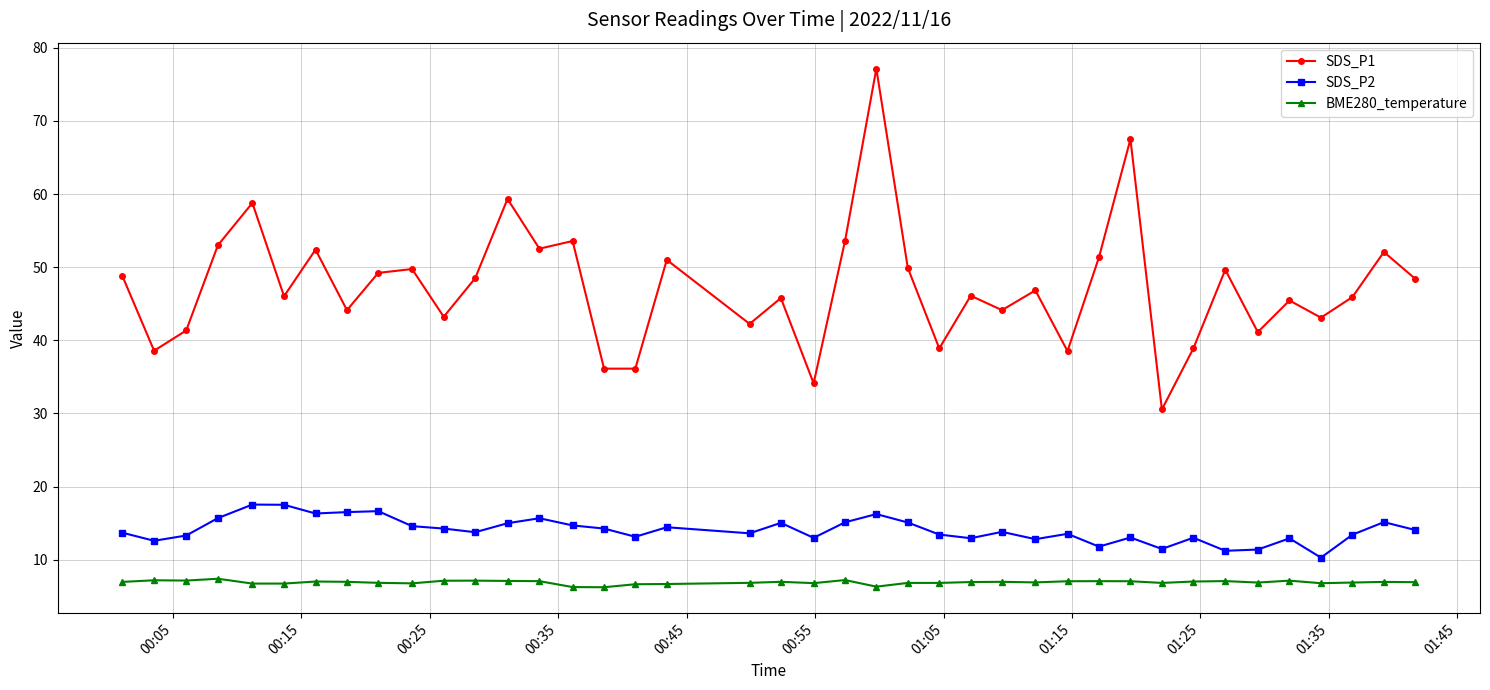

What is the difference between the maximum and second lowest values in the SDS_P1 series?

43.0